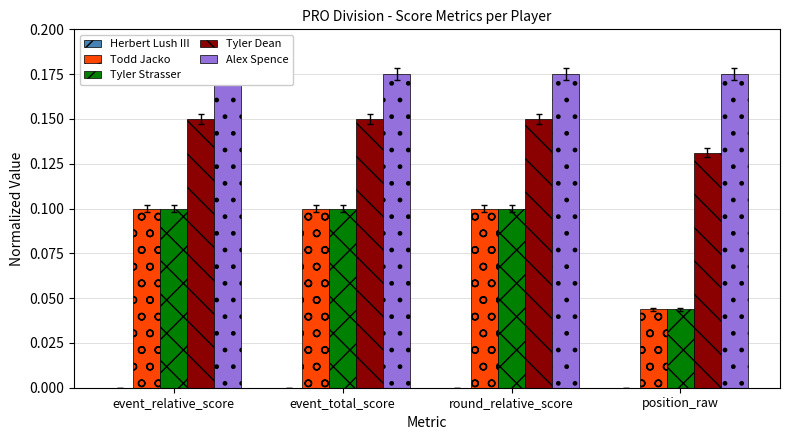

What is the approximate value of Alex Spence at event_total_score?

0.2